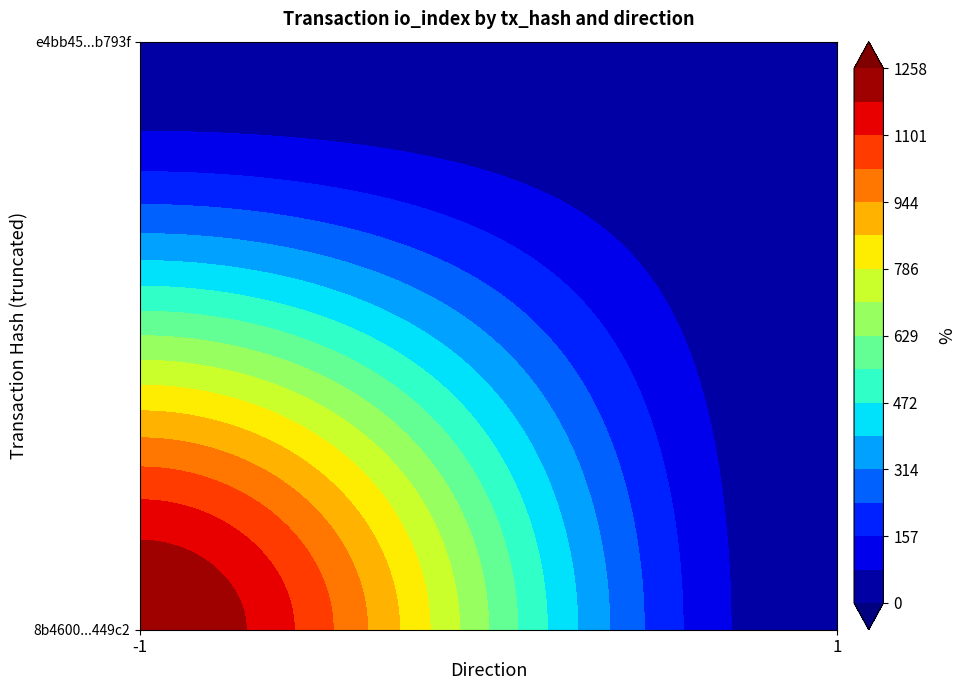

Rank the categories by e4bb450855c40d591fb4617b59e0fe9adeb793f value from highest to lowest.

-1, 1